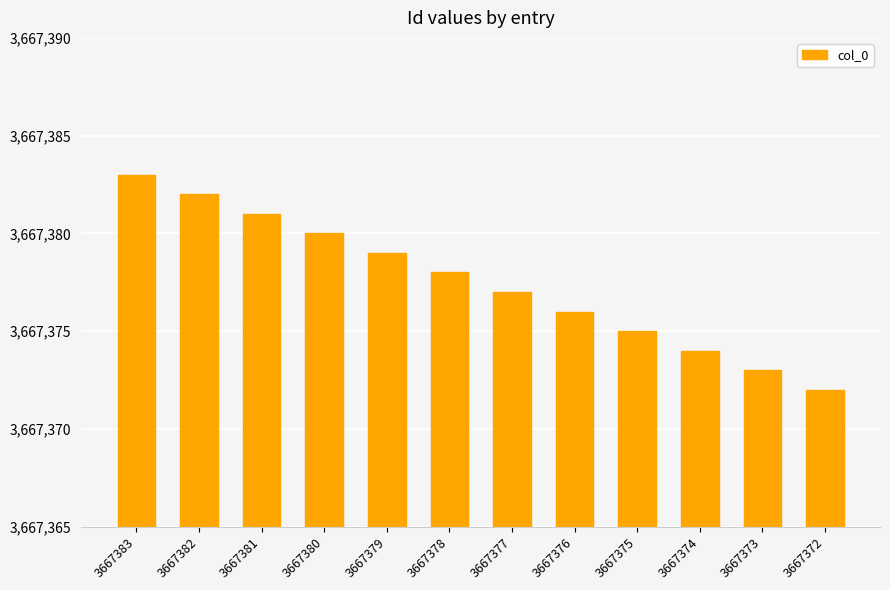

Approximately how many times larger is the value at 3667376 compared to 3667383?

1.0